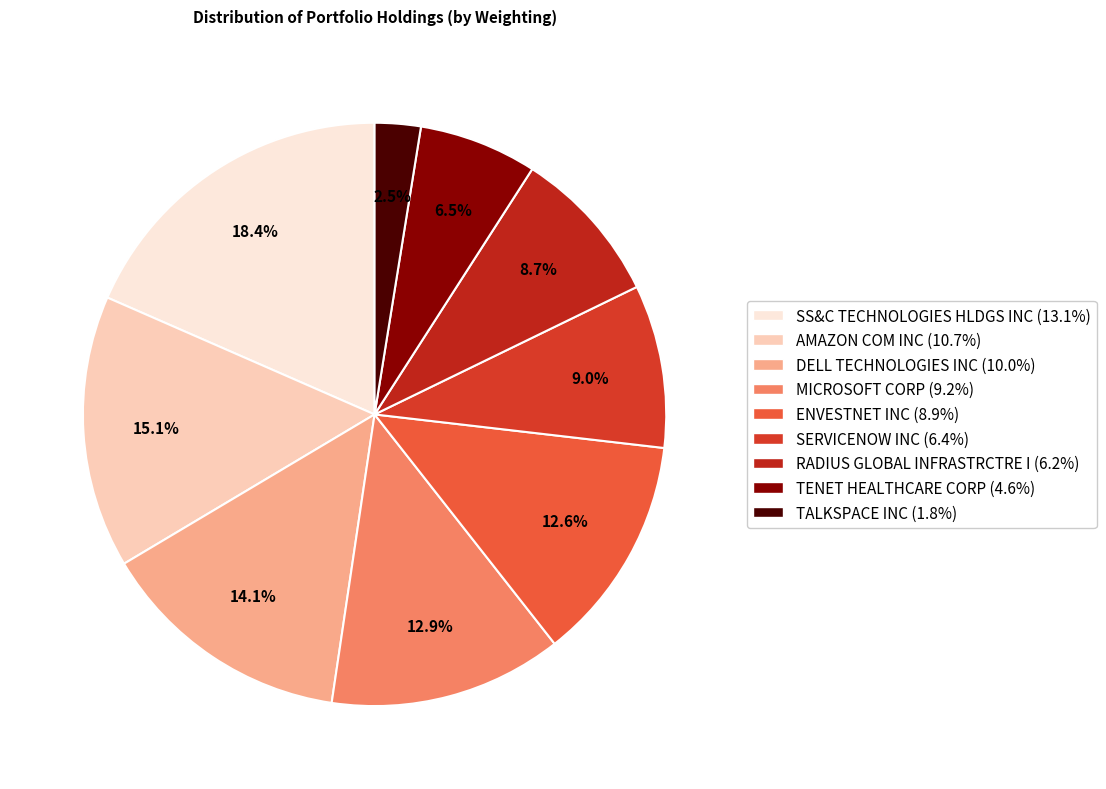

To the nearest percent, what is the combined percentage of RADIUS GLOBAL INFRASTRCTRE I and SS&C TECHNOLOGIES HLDGS INC?

27%